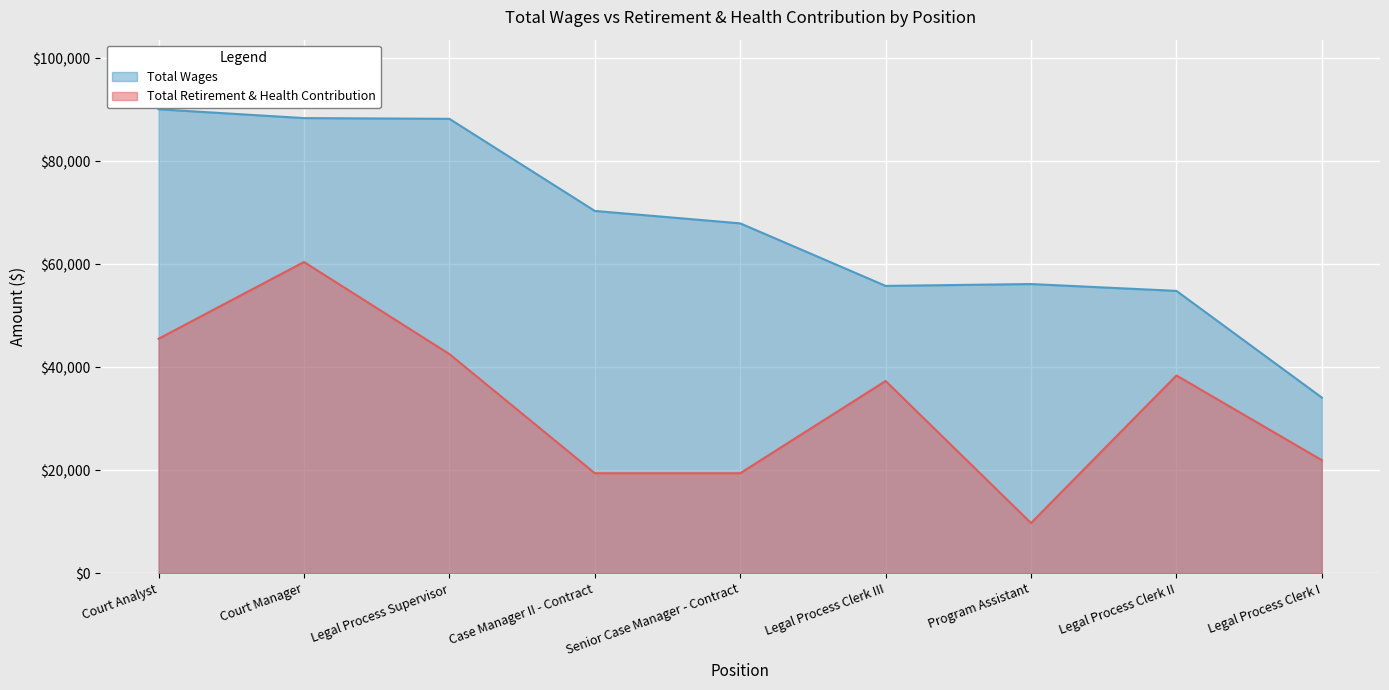

Which has a higher value, Legal Process Supervisor or Court Analyst?

Court Analyst